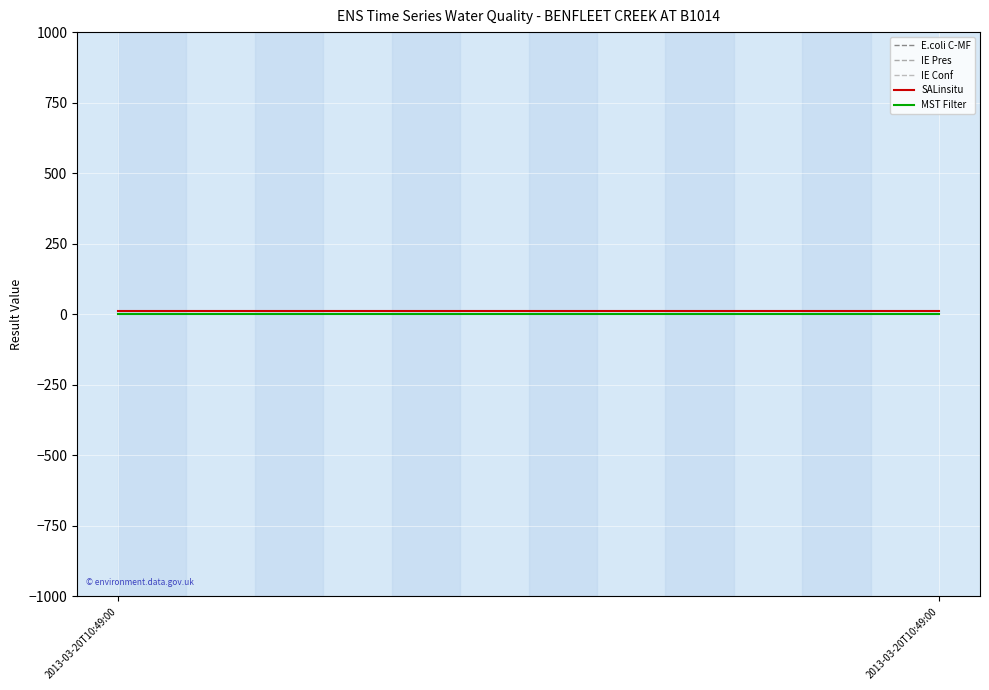

Reading left to right, what are all the values shown in this chart?

E.coli C-MF: 2013-03-20T10:49:00=24000.0	2013-03-20T10:49:00=24000.0
IE Pres: 2013-03-20T10:49:00=7500.0	2013-03-20T10:49:00=7500.0
IE Conf: 2013-03-20T10:49:00=6750.0	2013-03-20T10:49:00=6750.0
SALinsitu: 2013-03-20T10:49:00=11.2	2013-03-20T10:49:00=11.2
MST Filter: 2013-03-20T10:49:00=2.0	2013-03-20T10:49:00=2.0